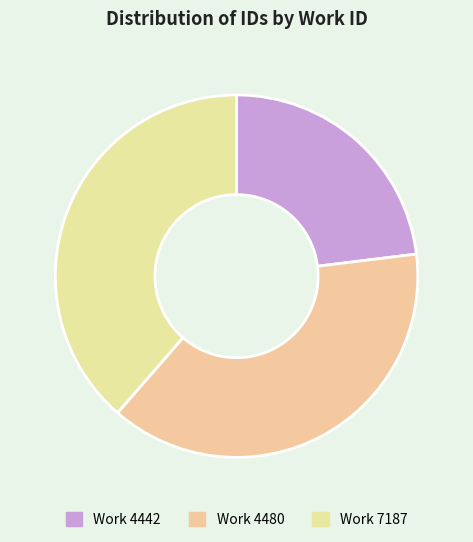

Rank the categories by value from lowest to highest.

4442, 4480, 7187